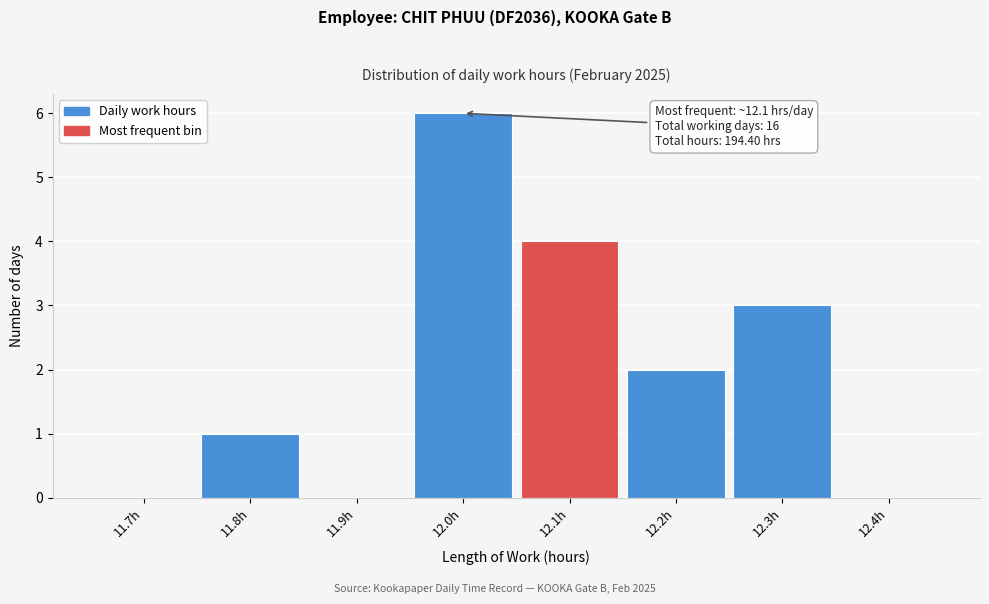

Reading left to right, what are all the values shown in this chart?

11.7h=0	11.8h=1	11.9h=0	12.0h=6	12.1h=4	12.2h=2	12.3h=3	12.4h=0